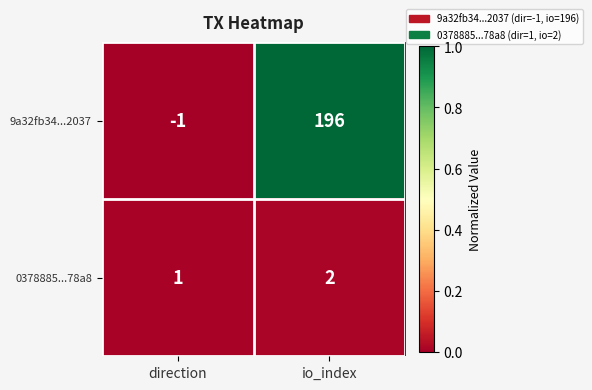

The value of 9a32fb34...2037 at direction is -1. True or false?

True